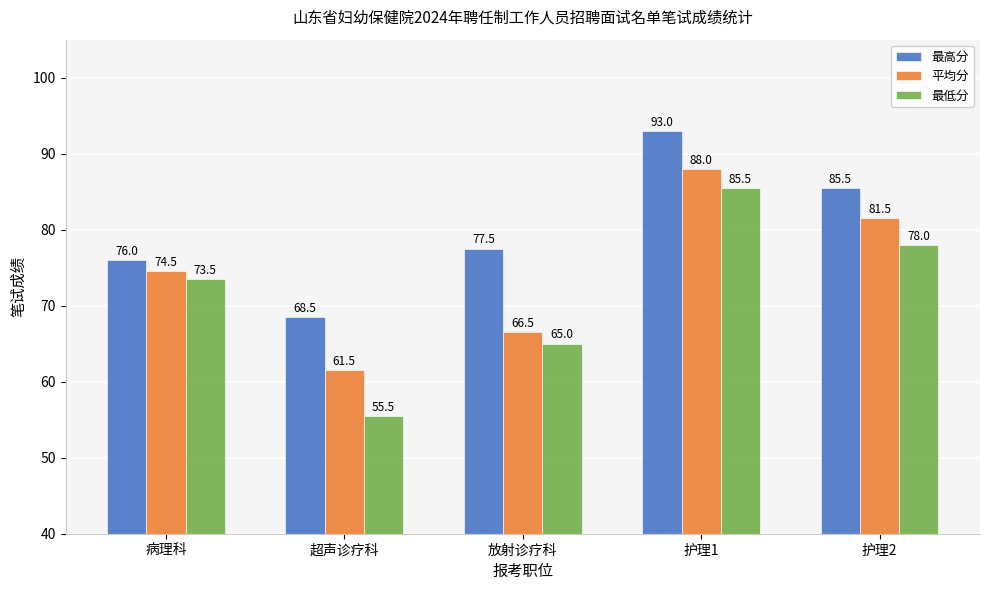

What is the greatest value displayed?

93.0